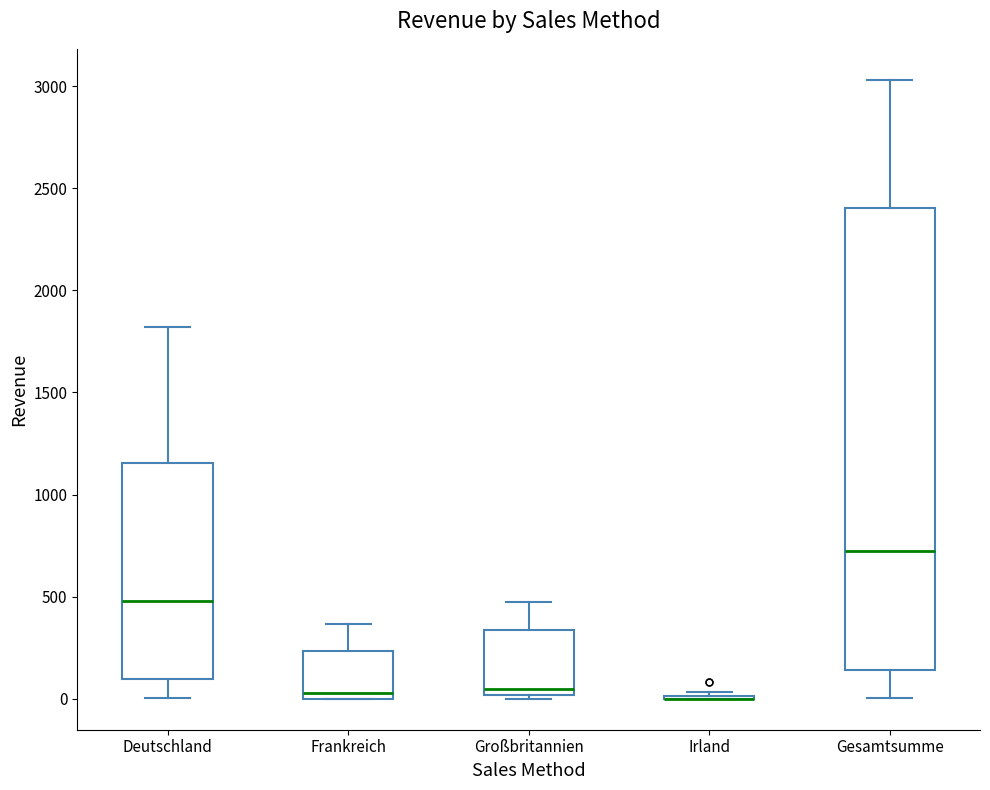

Reading left to right, read every box against the y-axis: the position of its median line, the range the box covers, and the ends of its whiskers. The values are not printed on the chart, so give them approximately, as read against the axis.

Deutschland: median 500, box 100 to 1150, whiskers 0 to 1800
Frankreich: median 50, box 0 to 250, whiskers 0 to 350
Großbritannien: median 50, box 0 to 350, whiskers 0 (just below the box's lower edge) to 500
Irland: box collapsed to a line at 0, whiskers 0 to 50
Gesamtsumme: median 750, box 150 to 2400, whiskers 0 to 3050